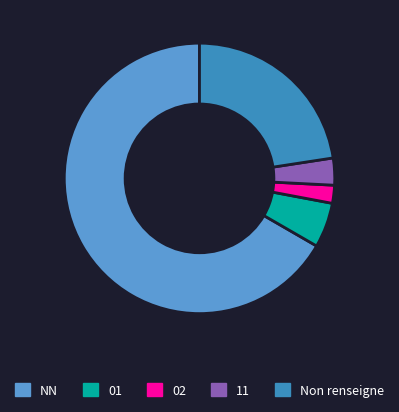

How many segments does this pie chart have?

5